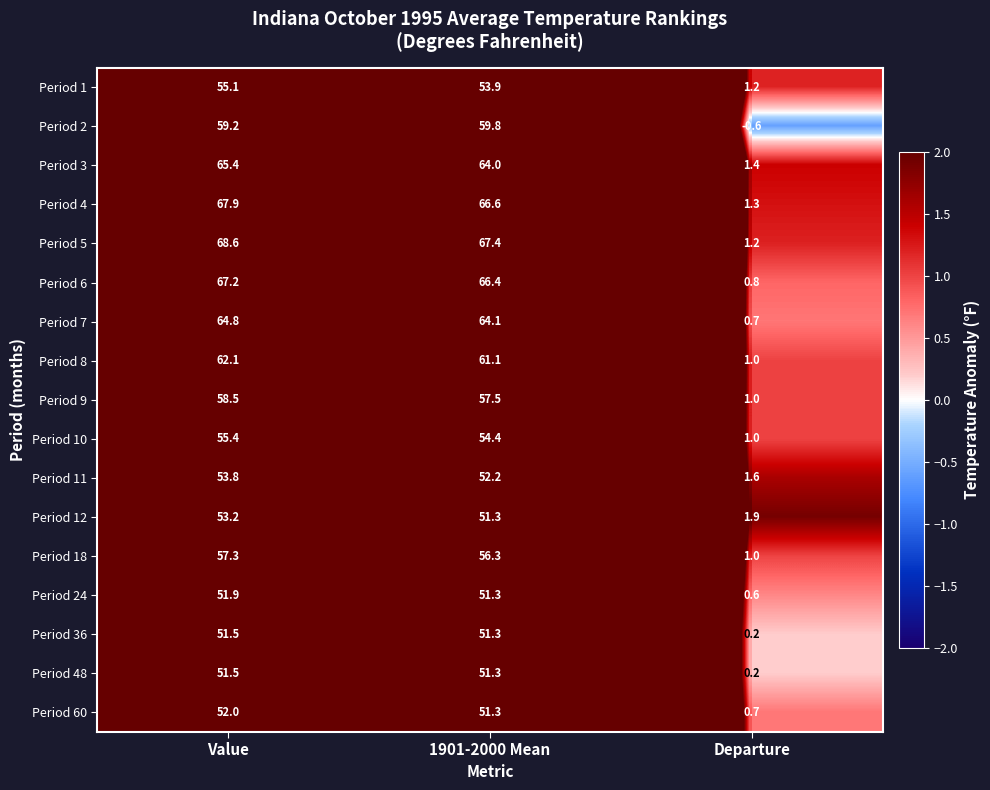

The Period 3 series shows 98.0 at Value. True or false?

False